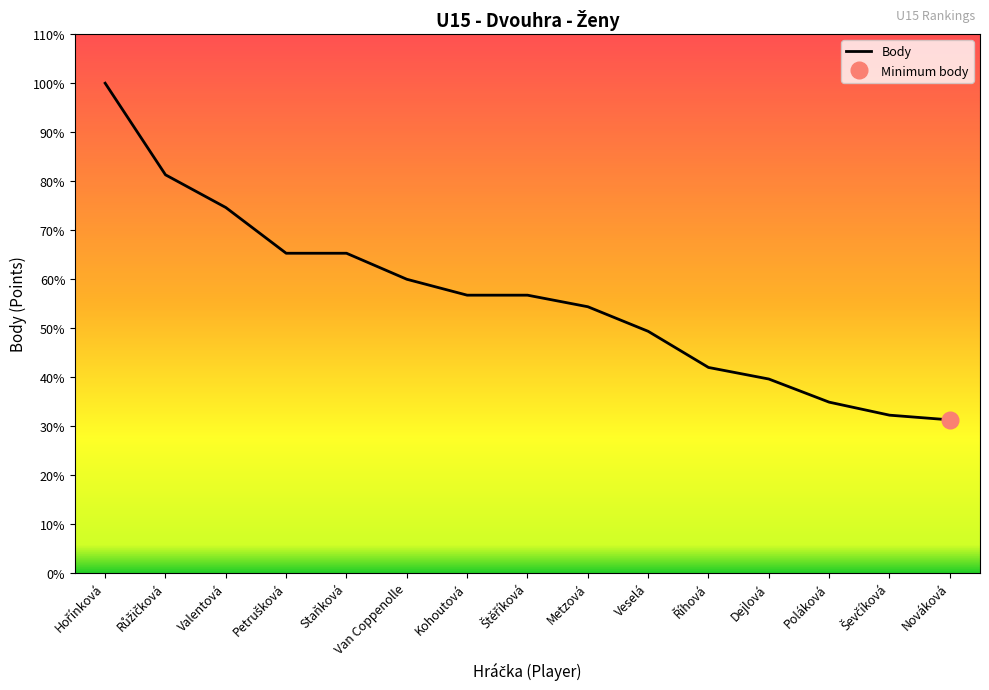

How many values are below 1536?

7